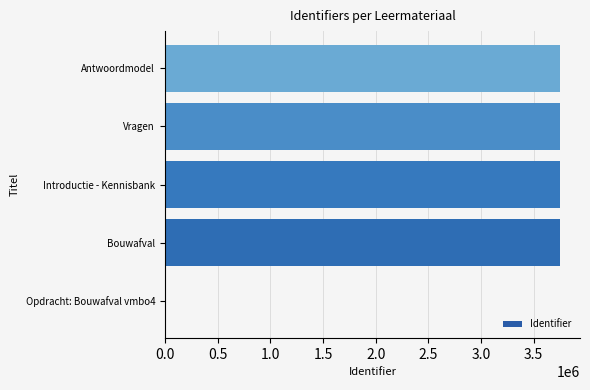

What is the change in value from Opdracht: Bouwafval vmbo4 to Antwoordmodel?

+3752103